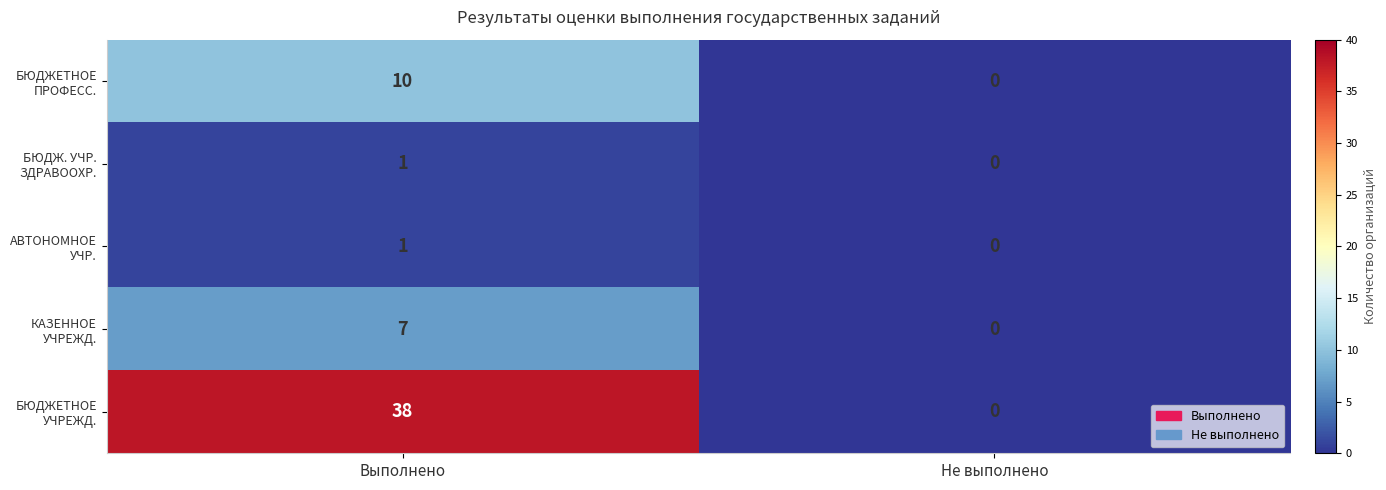

At which category is the sum across all series the highest?

Выполнено